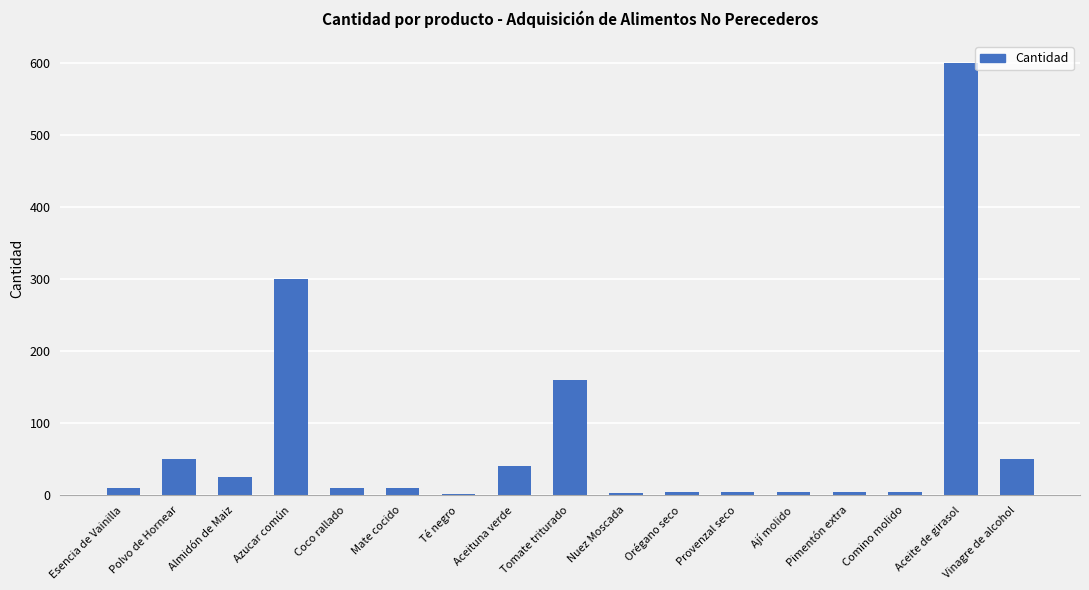

What is the label of the 14th bar from the right?

Azucar común